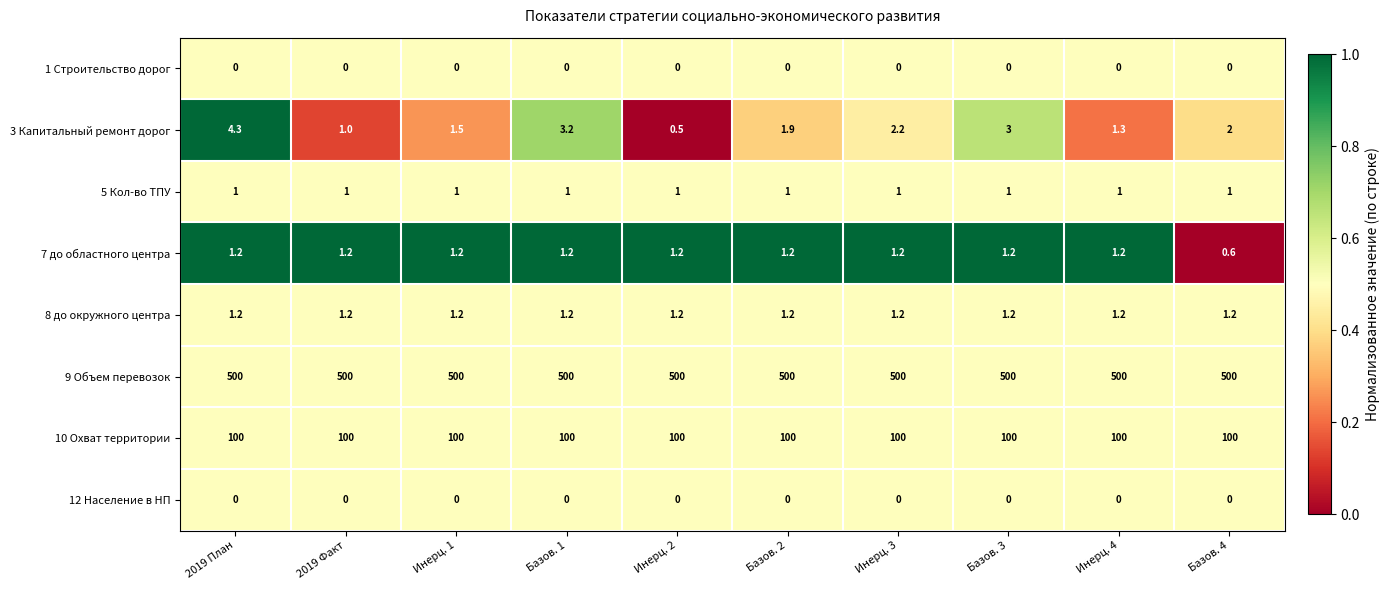

Rank the categories by 3 Капитальный ремонт дорог value from lowest to highest.

Инерц. 2, 2019 Факт, Инерц. 4, Инерц. 1, Базов. 2, Базов. 4, Инерц. 3, Базов. 3, Базов. 1, 2019 План